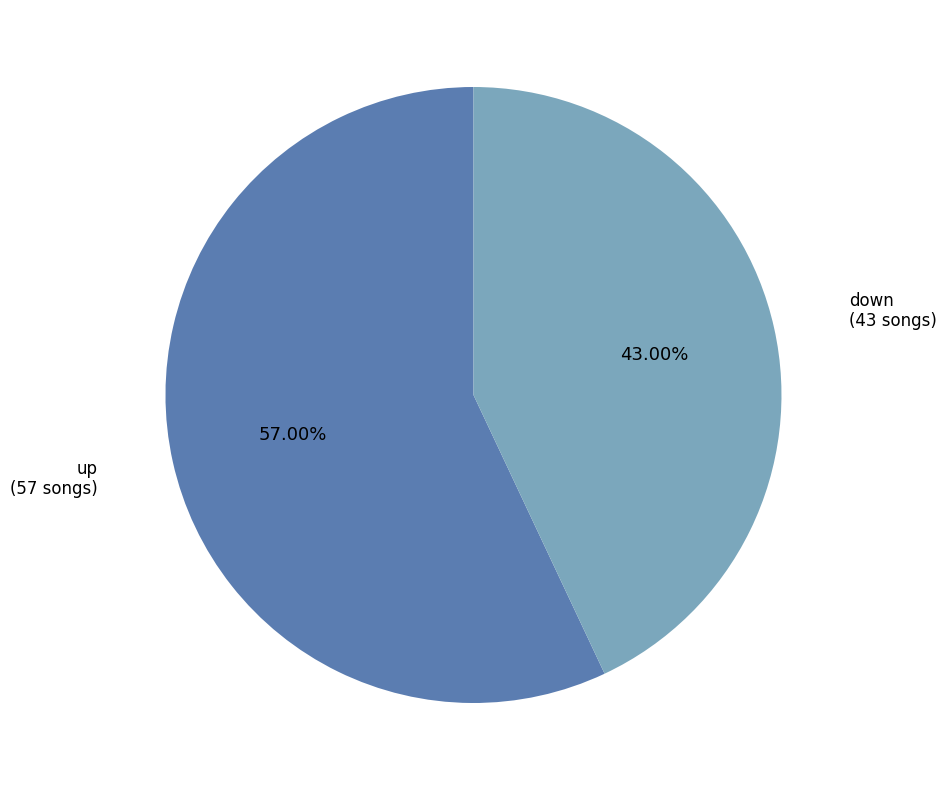

What is the ratio of the value at down to the value at up?

0.8